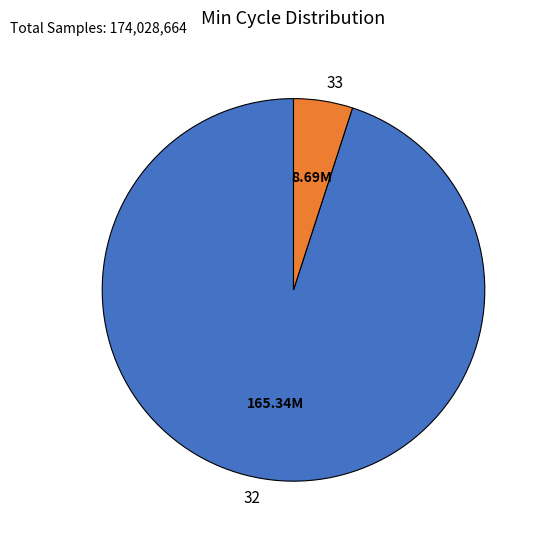

Do 32 and 33 together represent more than half of the pie?

Yes